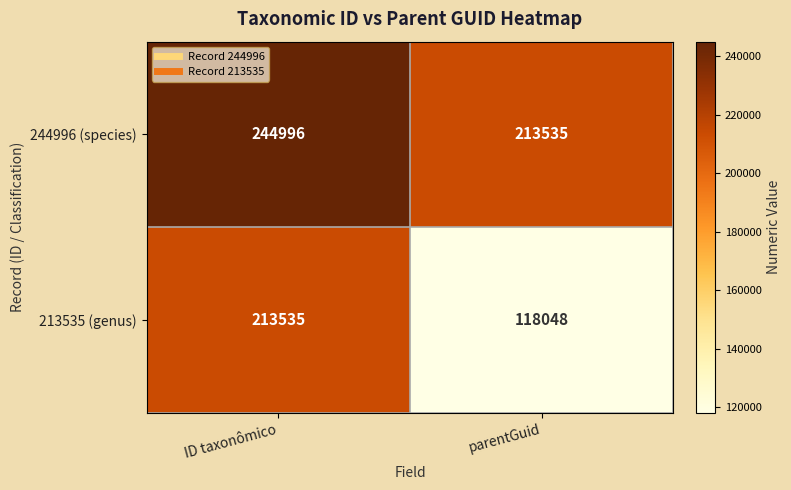

At how many categories does at least one series exceed 138648?

2